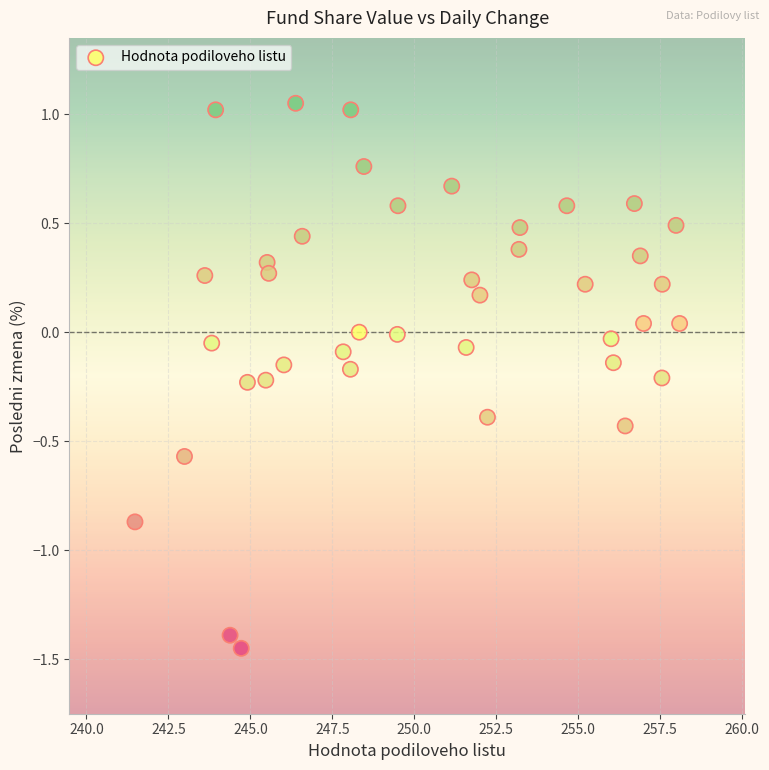

What is the range of Y values (max minus min)?

2.5